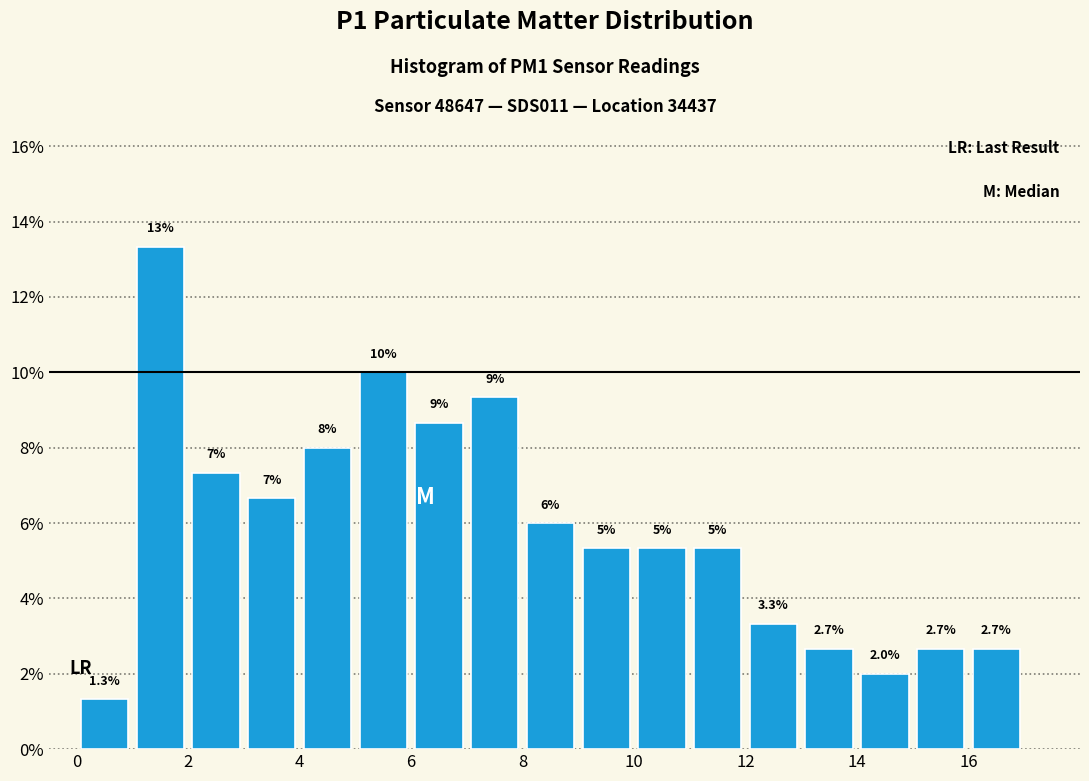

Over which range of the x-axis is the bar tallest?

1 to 2